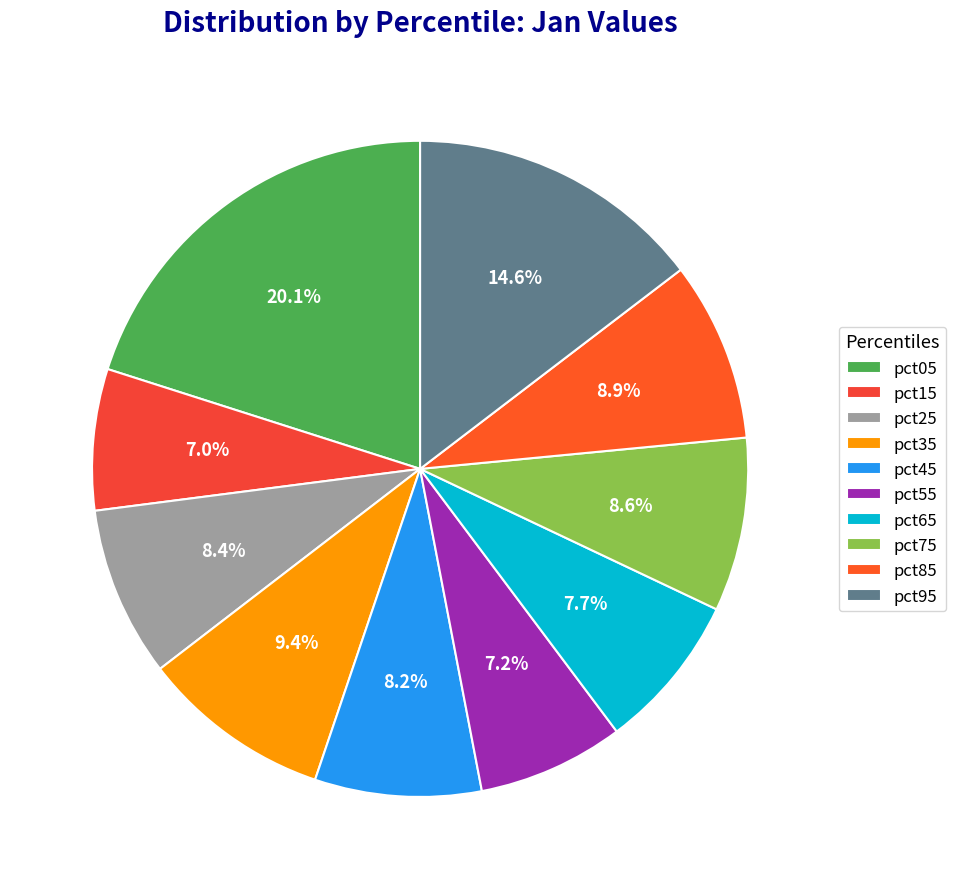

Which category has the biggest portion of the pie?

pct05